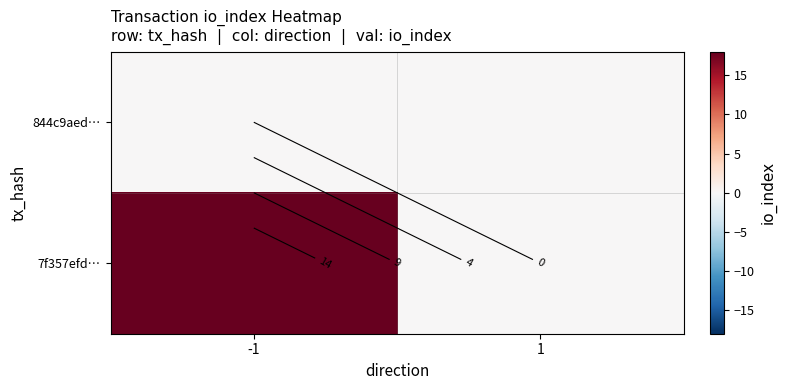

What is the difference between the 7f357efd… values at -1 and 1?

18